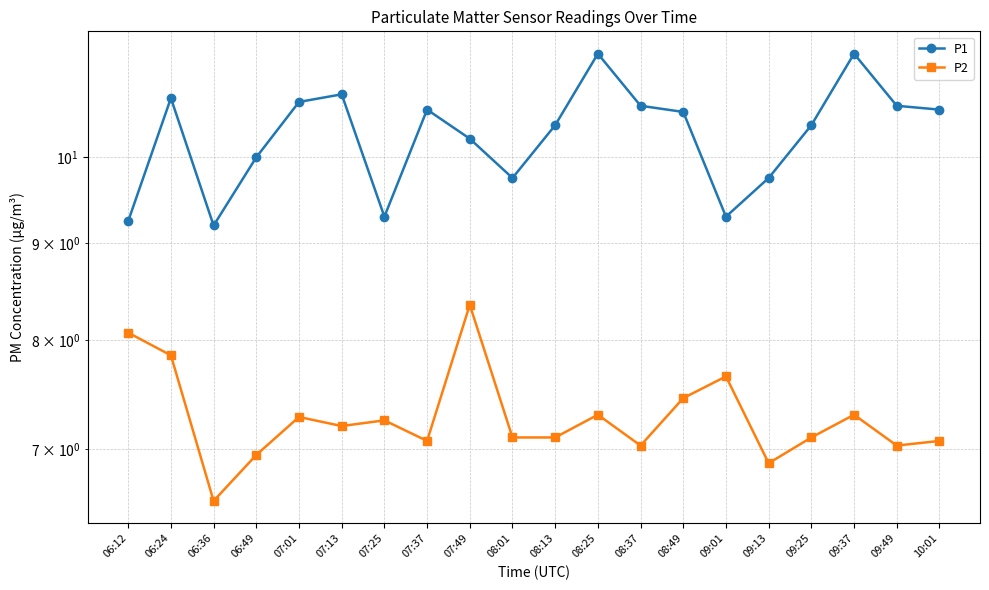

Reading left to right, extract all data points from this chart.

P1: 9.2	10.8	9.2	10.0	10.7	10.8	9.3	10.6	10.2	9.8	10.4	11.3	10.7	10.6	9.3	9.8	10.4	11.3	10.7	10.6
P2: 8.1	7.8	6.6	7.0	7.3	7.2	7.2	7.1	8.3	7.1	7.1	7.3	7.0	7.5	7.7	6.9	7.1	7.3	7.0	7.1